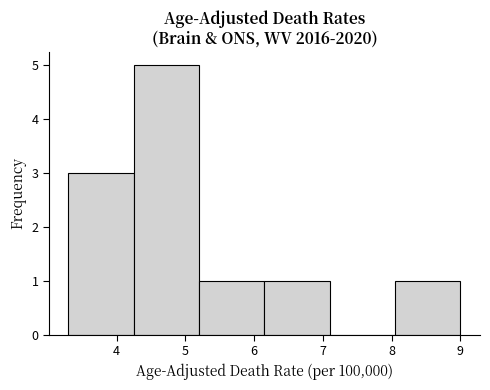

Over which range of the x-axis is the bar tallest?

4.25 to 5.20